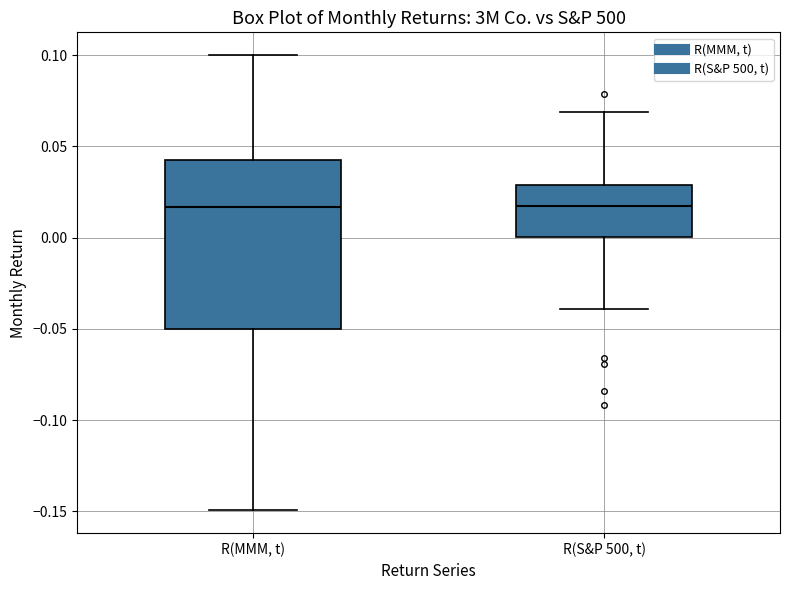

Which box is the tallest, from its lower edge to its upper edge?

R(MMM, t)